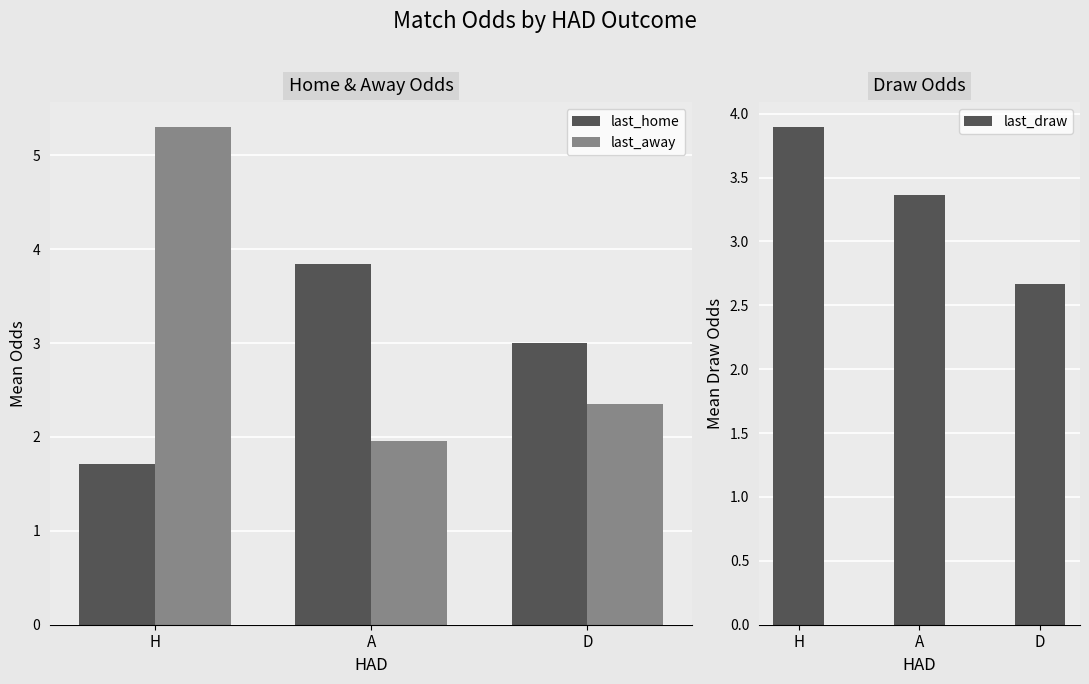

At which label does last_draw first exceed 3?

H